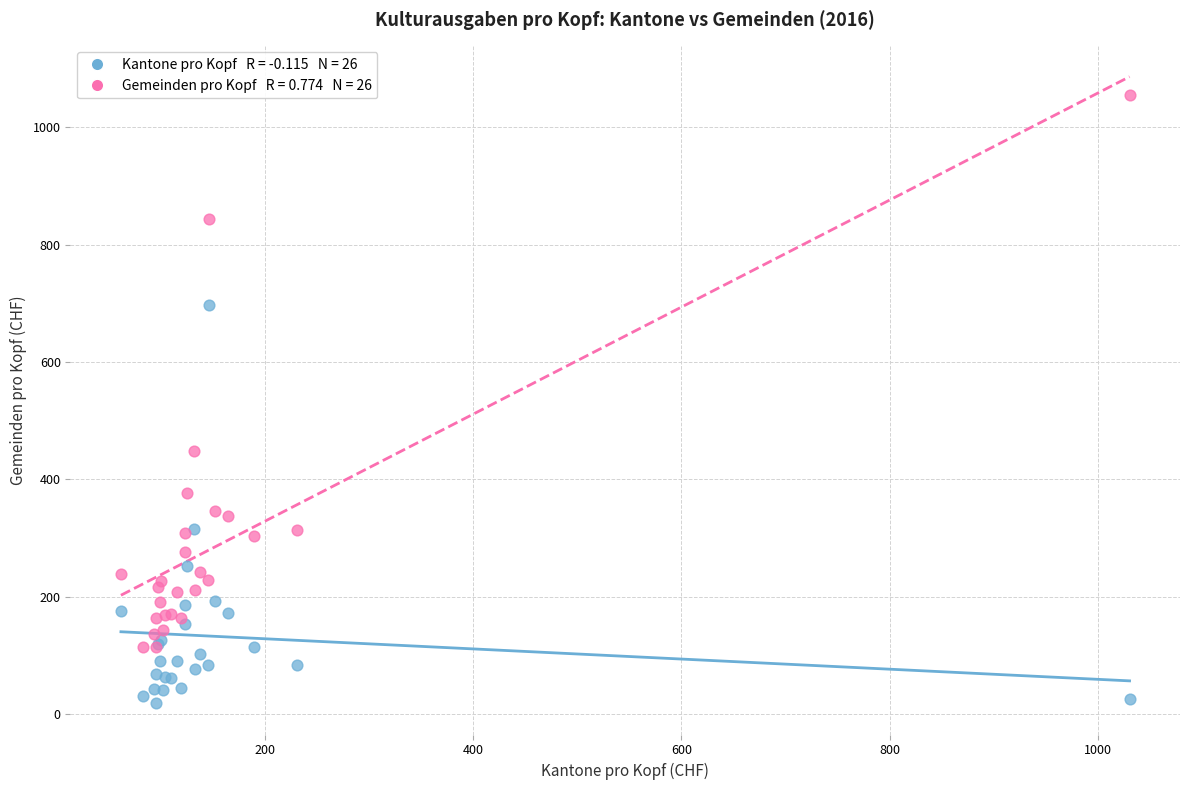

Across all series, what Y value is closest to 537?

448.2